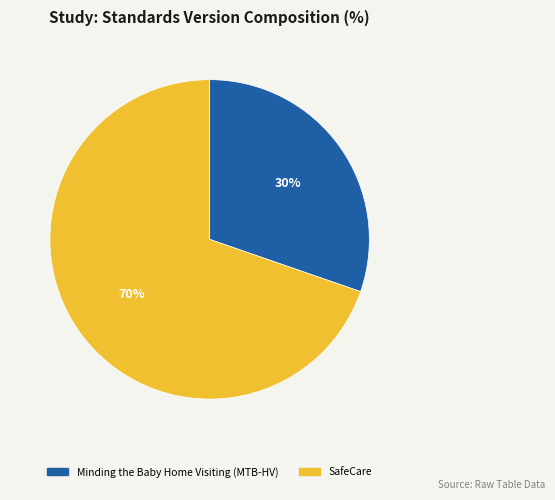

Is it true that SafeCare is 63% of the pie?

False